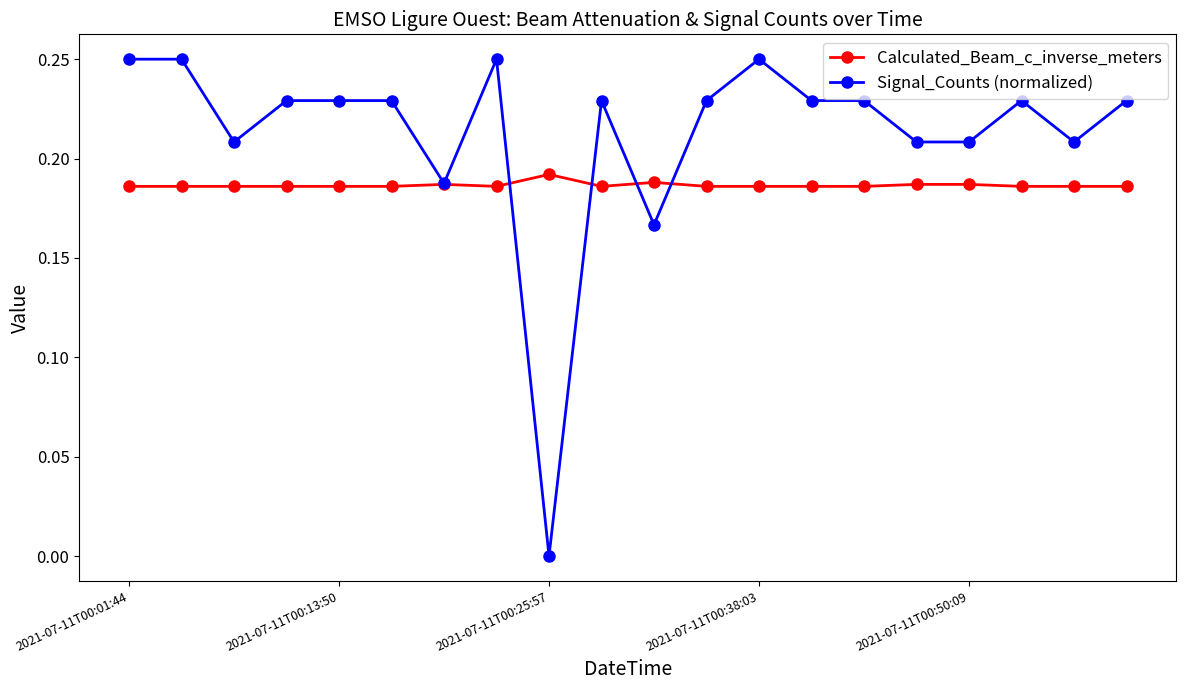

List the series in order of their overall mean, highest first.

Signal_Counts (normalized), Calculated_Beam_c_inverse_meters